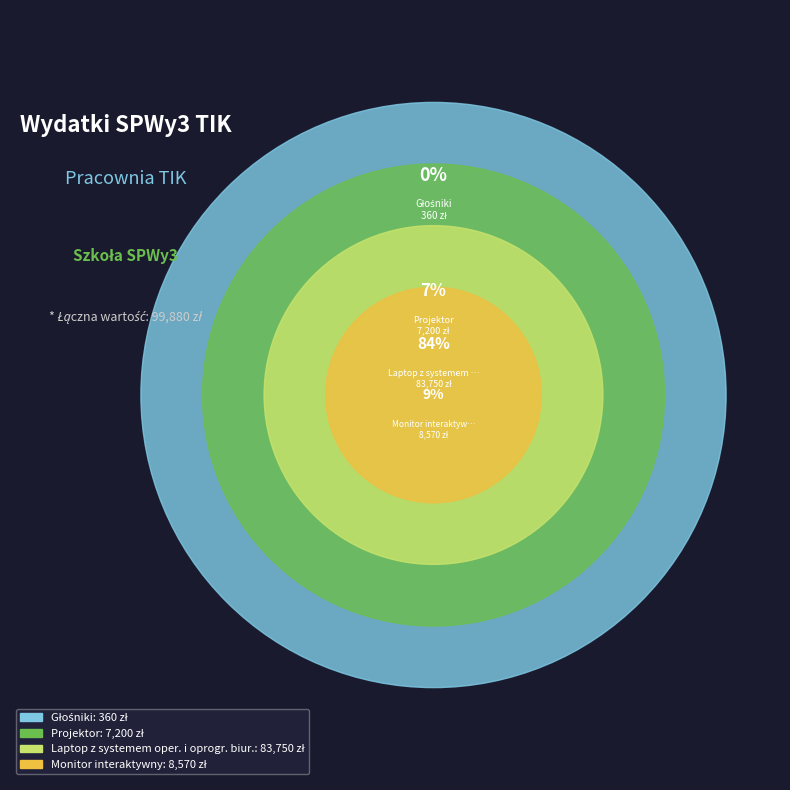

What is the total percentage of Głośniki and Monitor interaktywny?

8.9%